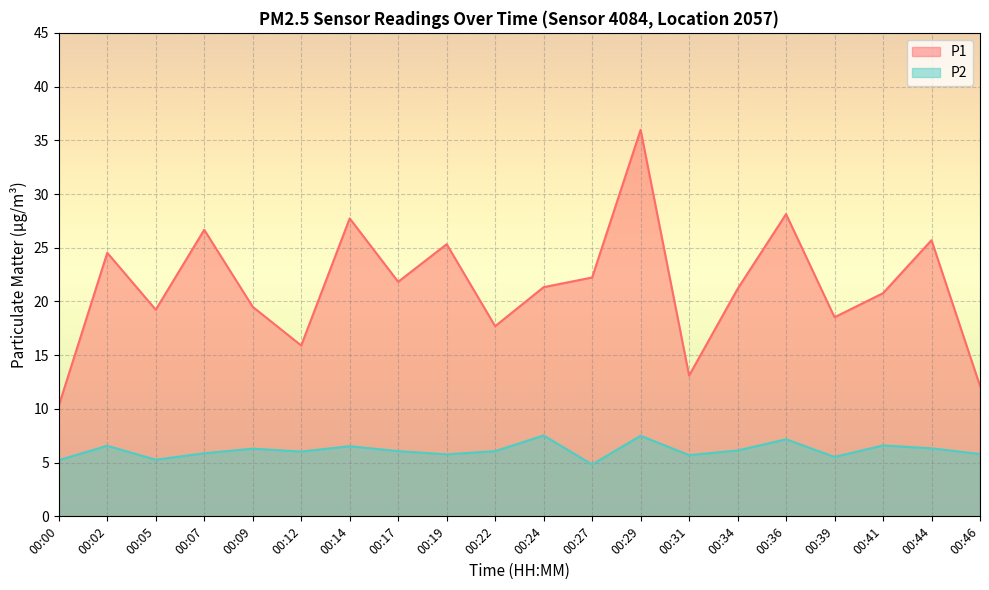

Rank the categories by P1 value from highest to lowest.

00:29, 00:36, 00:14, 00:07, 00:44, 00:19, 00:02, 00:27, 00:17, 00:24, 00:34, 00:41, 00:09, 00:05, 00:39, 00:22, 00:12, 00:31, 00:46, 00:00